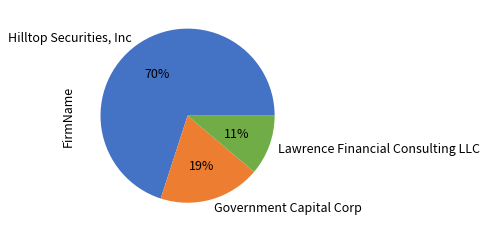

The Government Capital Corp slice represents 27% of the pie. True or false?

False